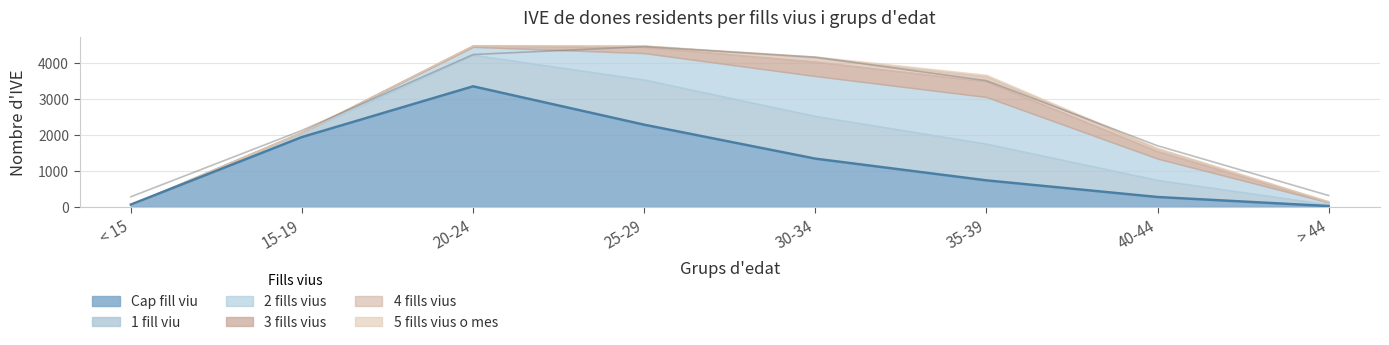

Reading left to right, transcribe all the data shown in this chart.

Cap fill viu: < 15=62	15-19=1935	20-24=3343	25-29=2278	30-34=1336	35-39=733	40-44=271	> 44=20
1 fill viu: < 15=0	15-19=132	20-24=875	25-29=1252	30-34=1184	35-39=1019	40-44=473	> 44=46
2 fills vius: < 15=0	15-19=8	20-24=220	25-29=734	30-34=1108	35-39=1294	40-44=592	> 44=54
3 fills vius: < 15=0	15-19=3	20-24=37	25-29=174	30-34=401	35-39=436	40-44=207	> 44=19
4 fills vius: < 15=0	15-19=0	20-24=8	25-29=35	30-34=114	35-39=133	40-44=63	> 44=6
5 fills vius o mes: < 15=0	15-19=0	20-24=0	25-29=5	30-34=31	35-39=48	40-44=30	> 44=8